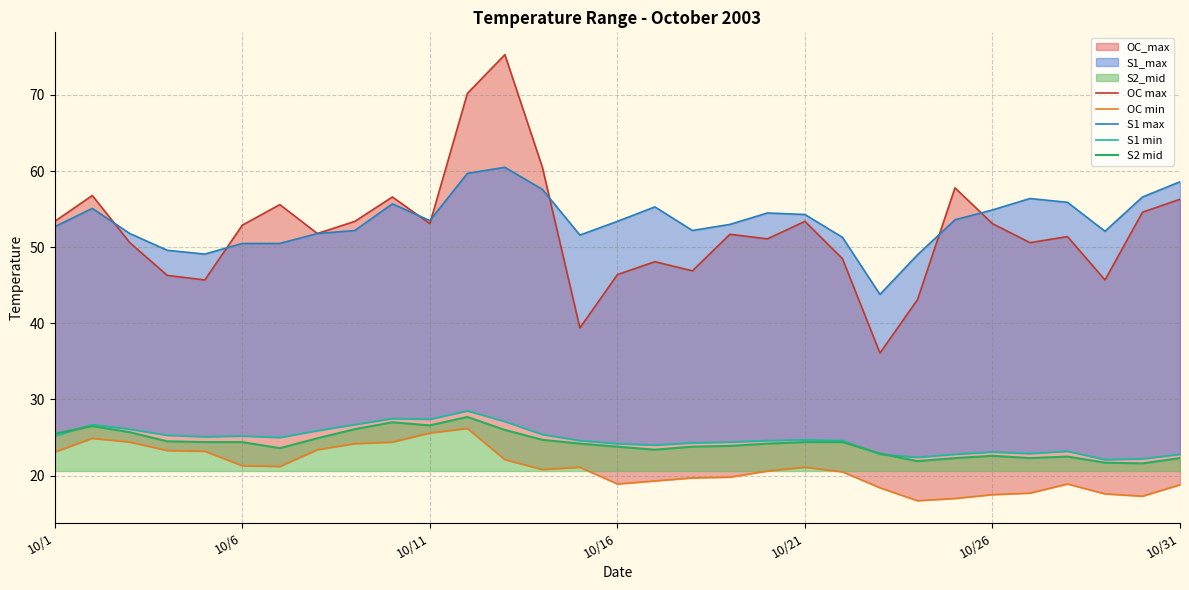

What is the smallest value displayed?

16.7